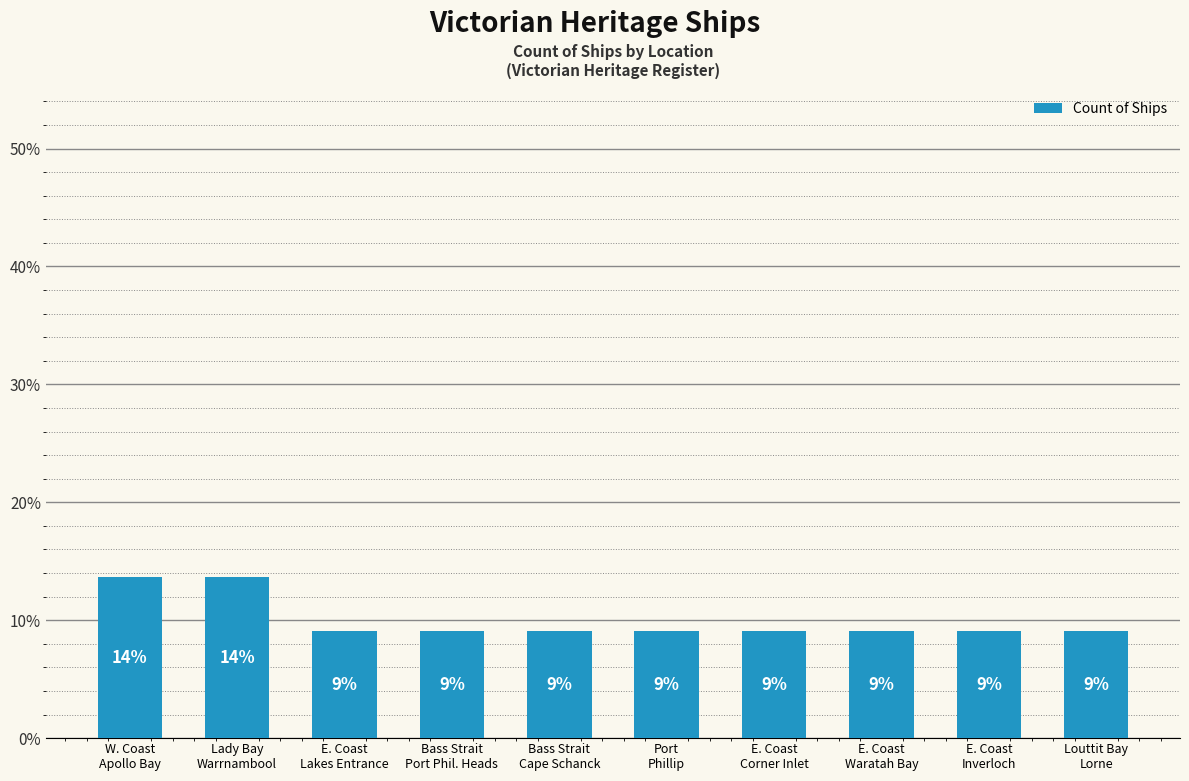

At which category does the chart reach its minimum across all series?

E. Coast
Lakes Entrance